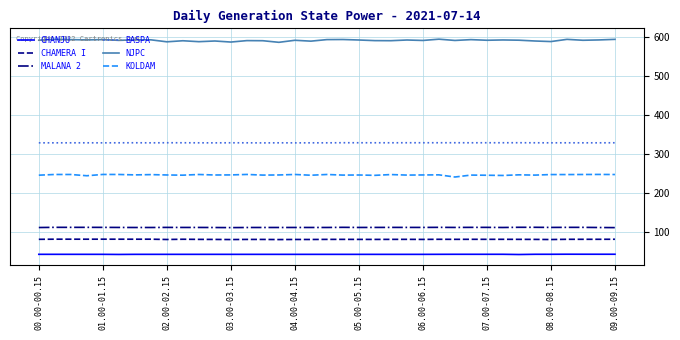

List the series in order of their peak value, lowest first.

CHANJU, CHAMERA I, MALANA 2, KOLDAM, BASPA, NJPC